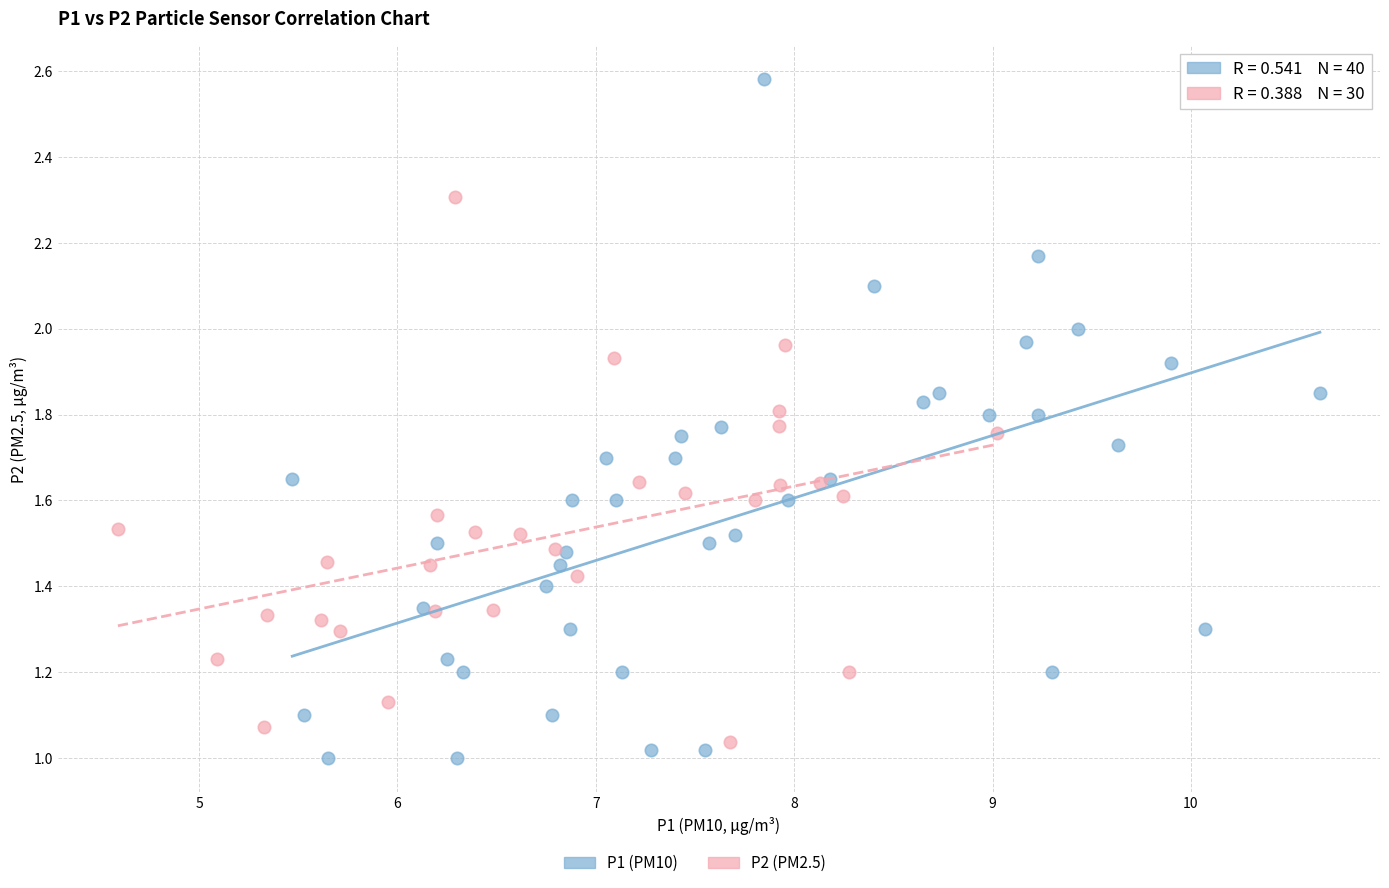

Which series reaches the maximum Y coordinate?

P1 (PM10)